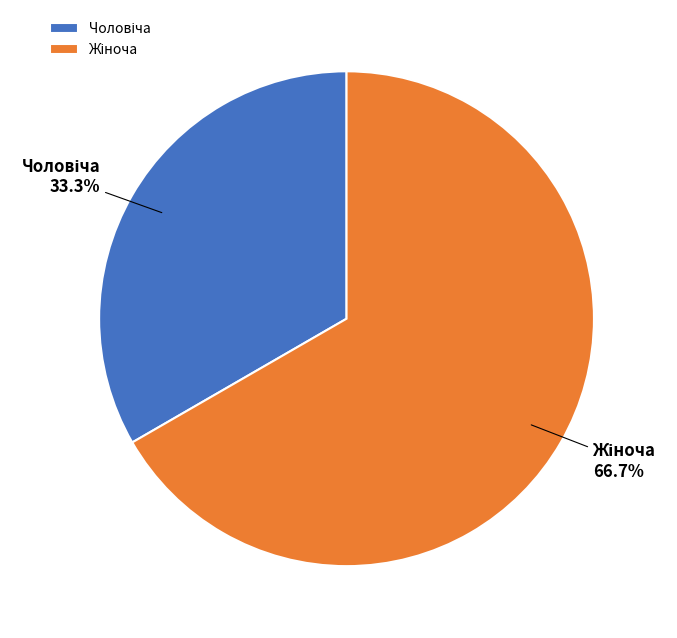

Does any single category account for the majority?

Yes